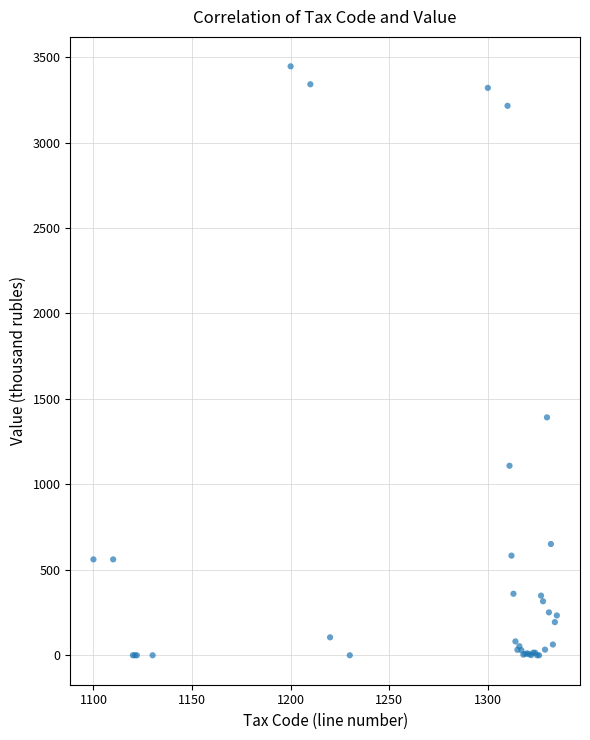

What Y value in the scatter plot is closest to 1723?

1392